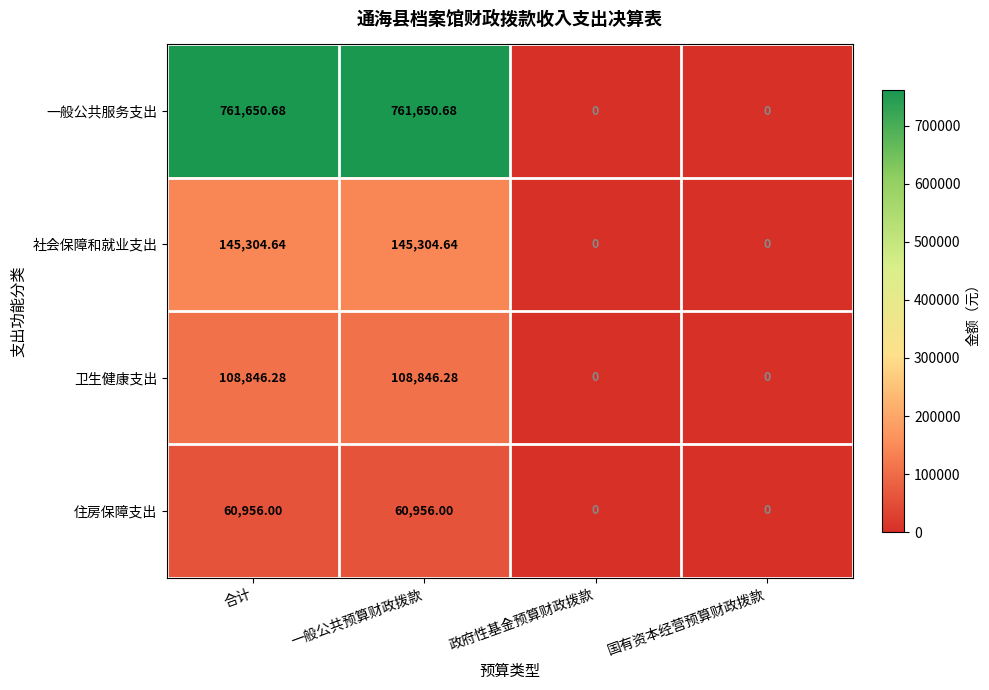

List the series in order of their peak value, lowest first.

住房保障支出, 卫生健康支出, 社会保障和就业支出, 一般公共服务支出